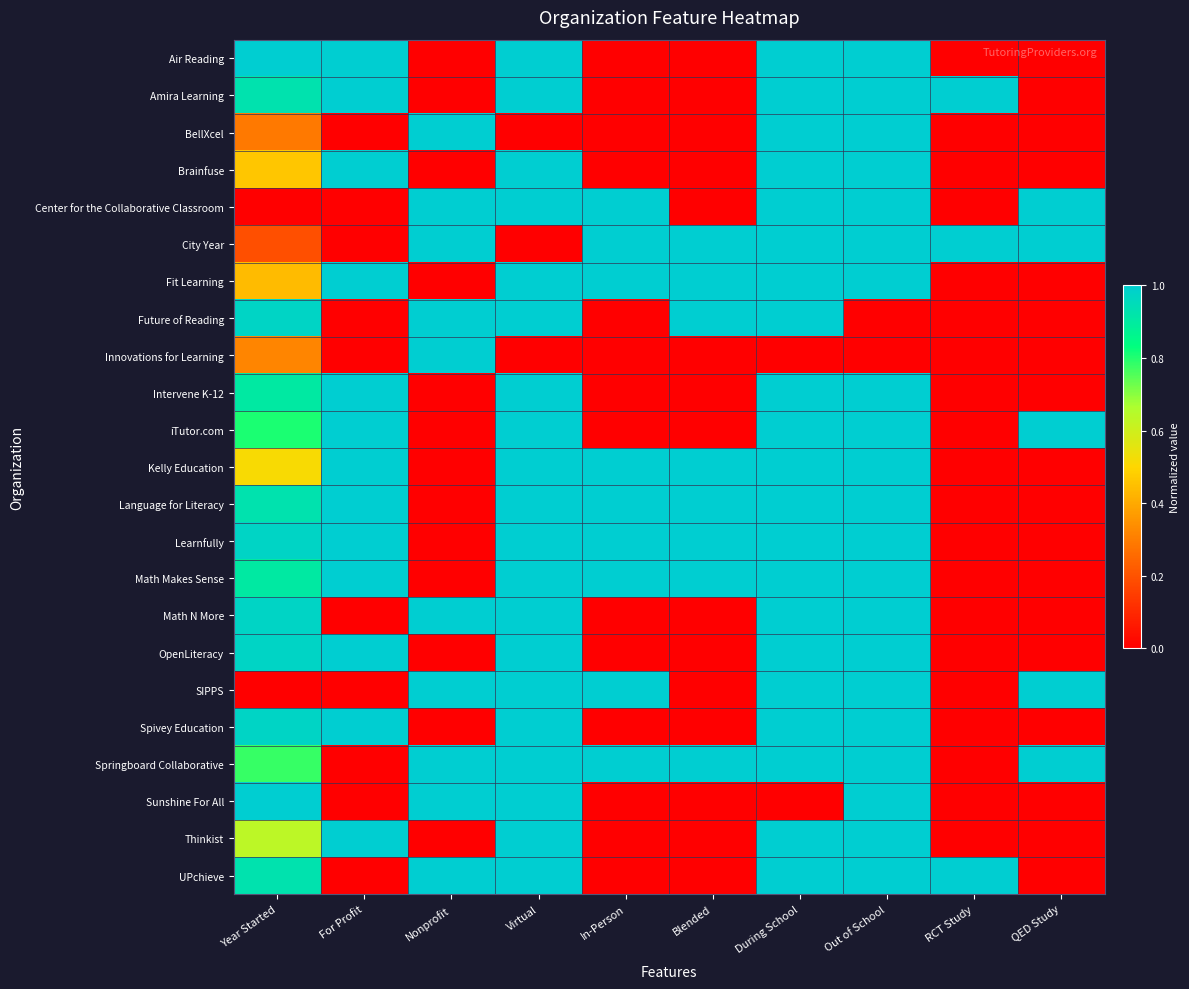

List the series in order of their peak value, lowest first.

Air Reading, Amira Learning, BellXcel, Brainfuse, Center for the Collaborative Classroom, City Year, Fit Learning, Future of Reading, Innovations for Learning, Intervene K-12, iTutor.com, Kelly Education, Language for Literacy, Learnfully, Math Makes Sense, Math N More, OpenLiteracy, SIPPS, Spivey Education, Springboard Collaborative, Sunshine For All, Thinkist, UPchieve